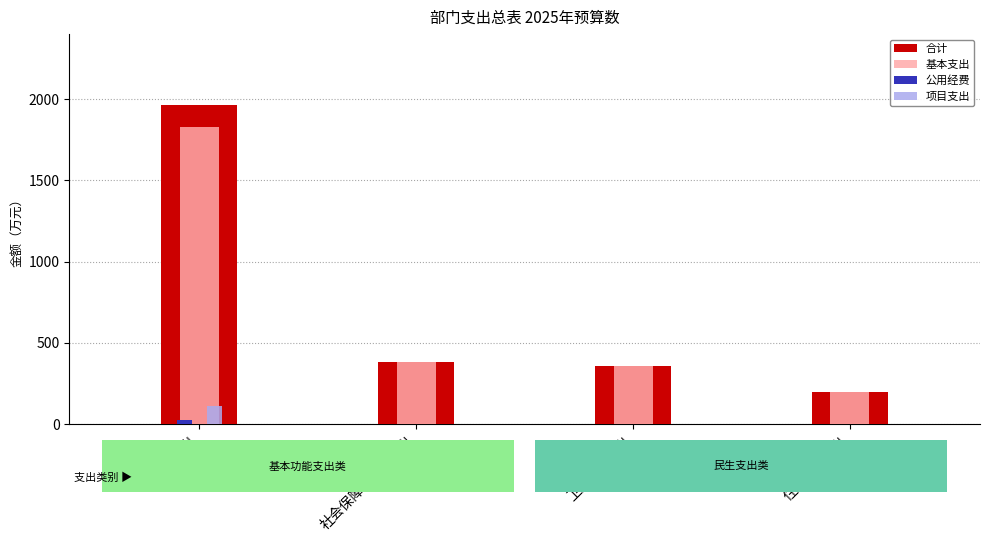

Is the value of 项目支出 at 住房保障支出 greater than the value of 合计 at 住房保障支出?

No